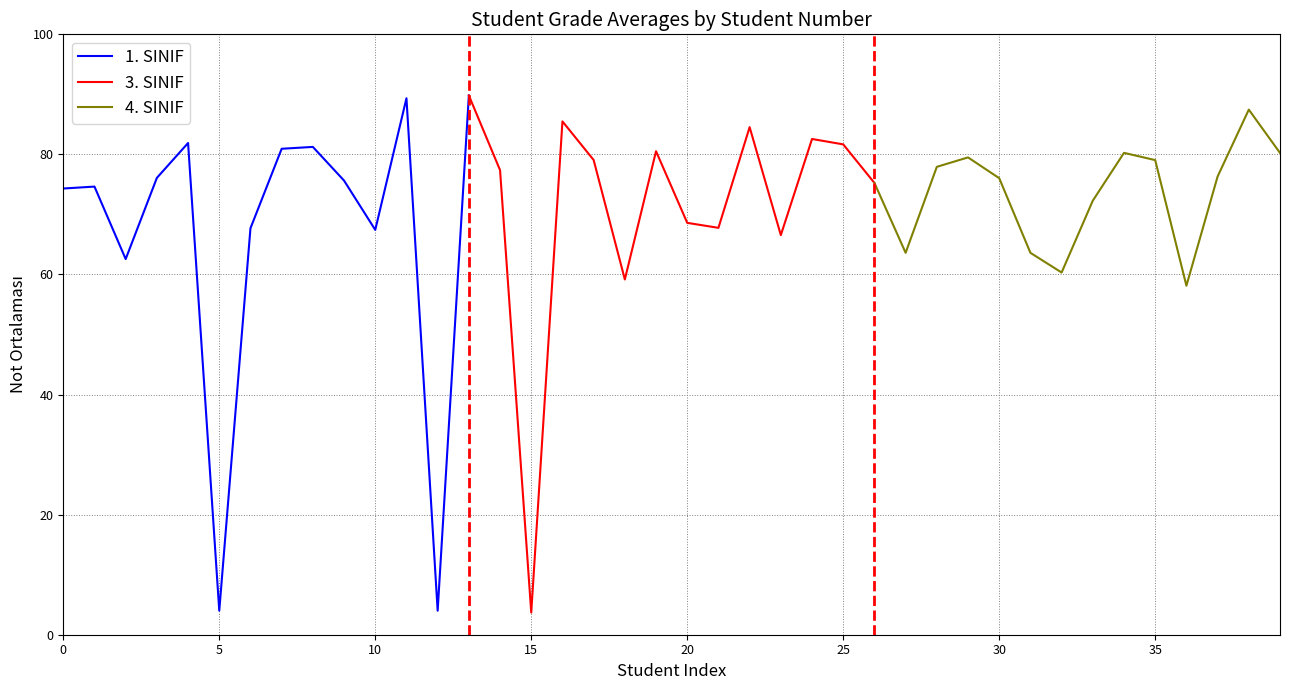

The 1. SINIF series shows 123.8 at 0. True or false?

False